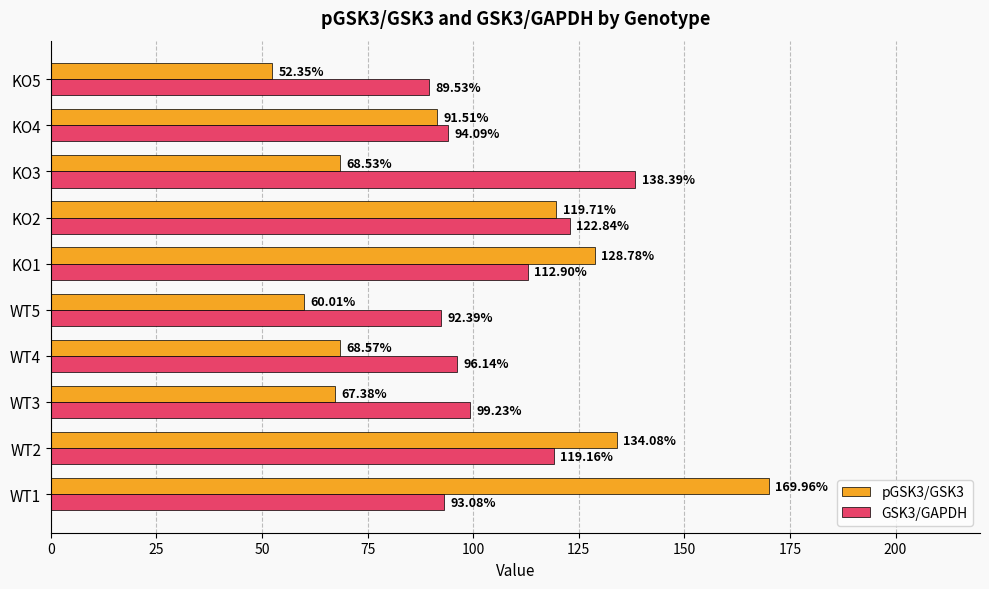

What are all the series names shown in the legend?

pGSK3/GSK3, GSK3/GAPDH